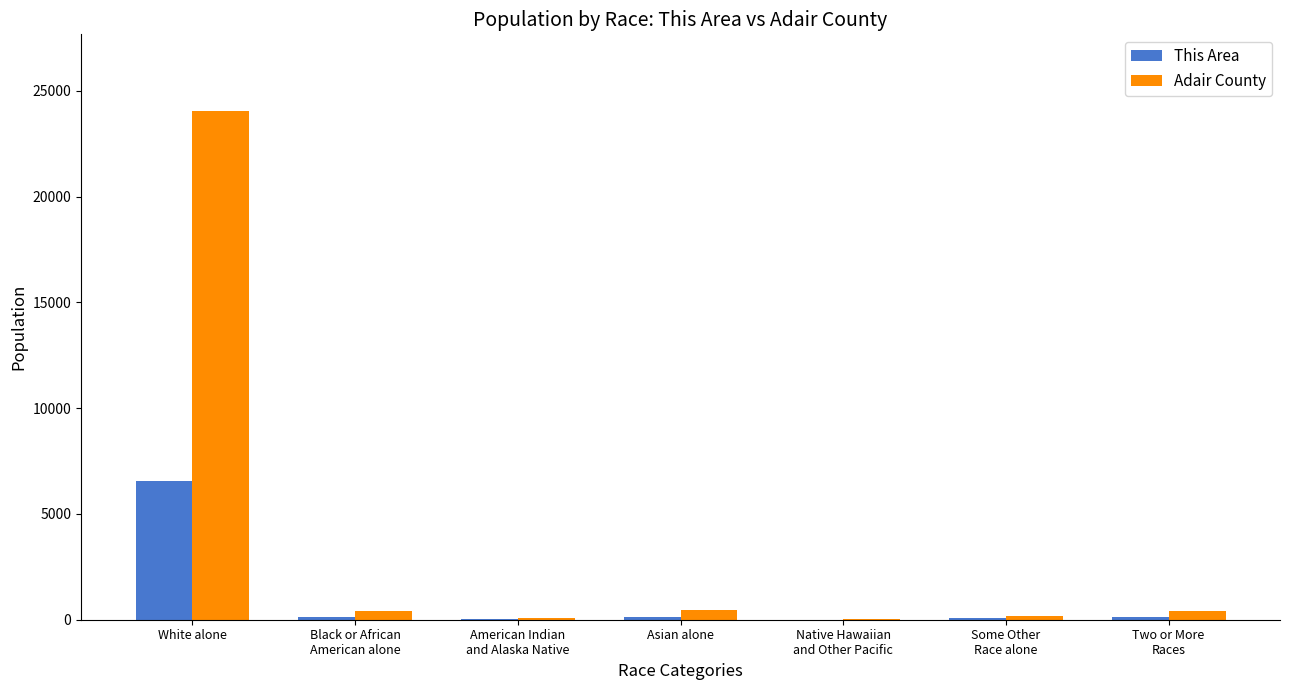

How many series are shown in this chart?

2